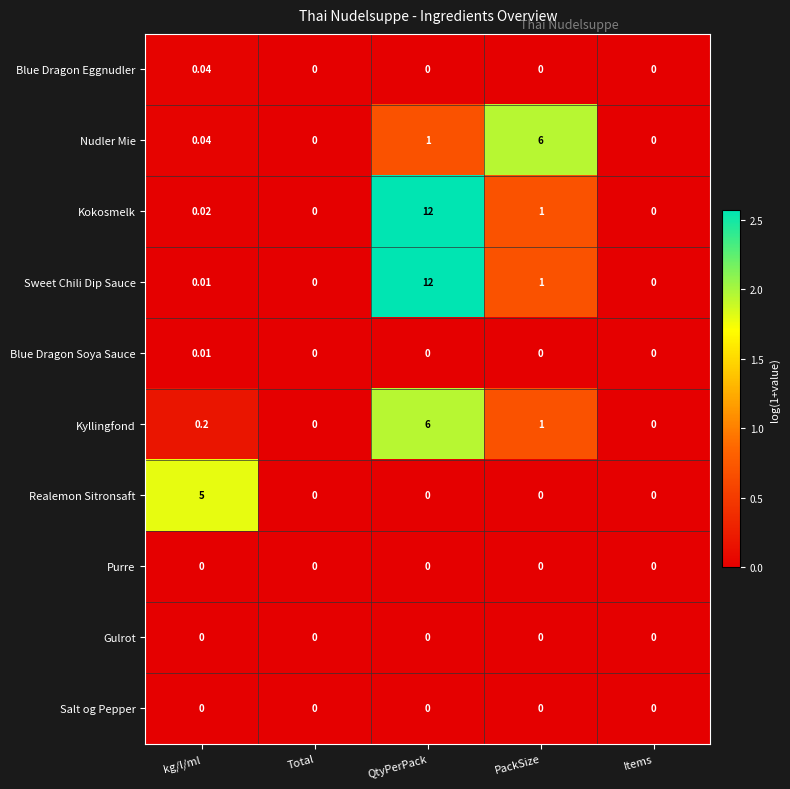

Between PackSize and Items, which series saw the biggest shift?

Nudler Mie